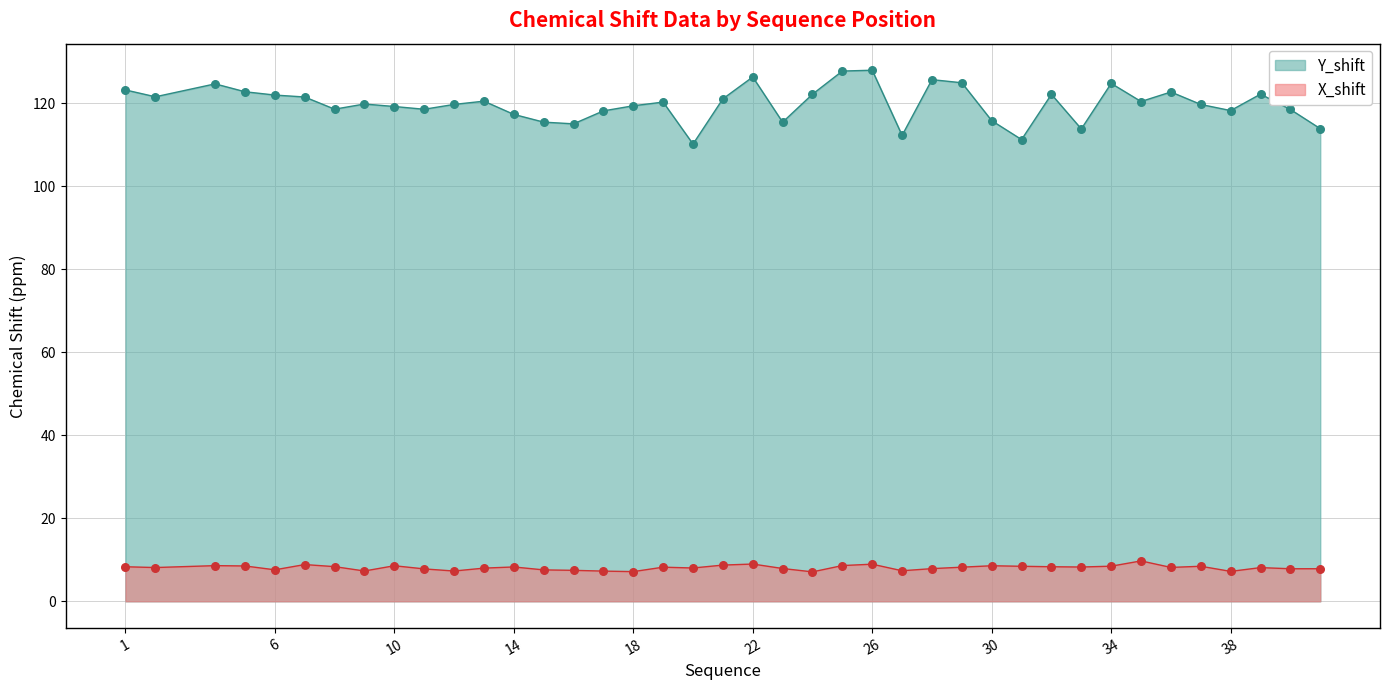

Which series contains the highest Y value?

Y_shift